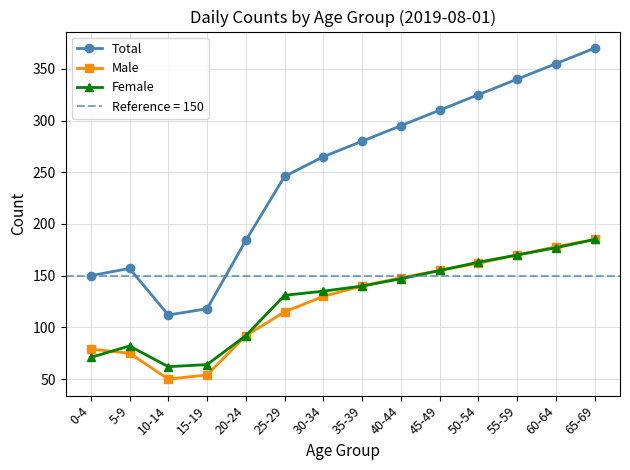

True or false: Male and Total cross at least once.

False